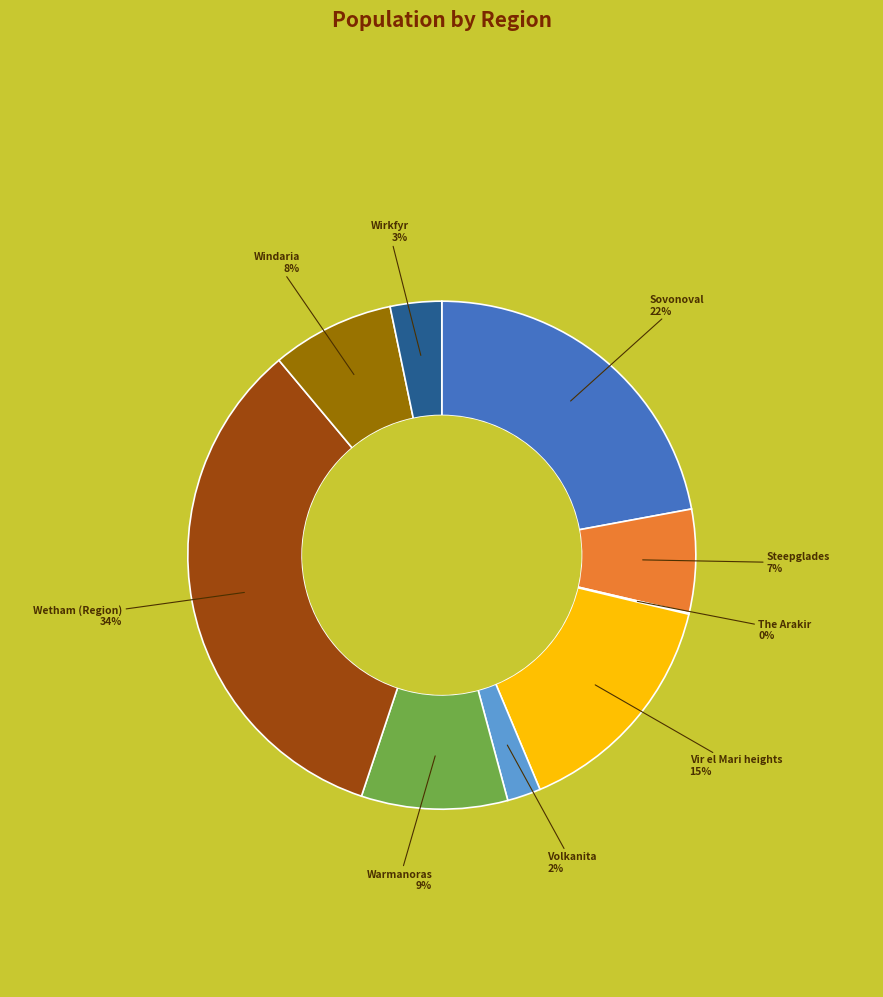

Which category has the biggest portion of the pie?

Wetham (Region)